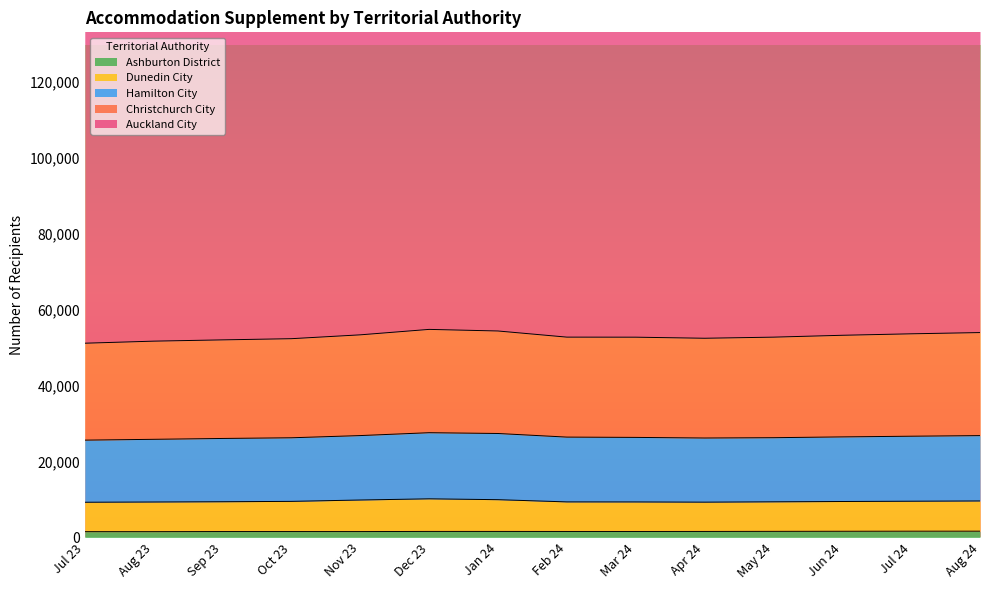

Between May 24 and Aug 24, which is larger?

Aug 24